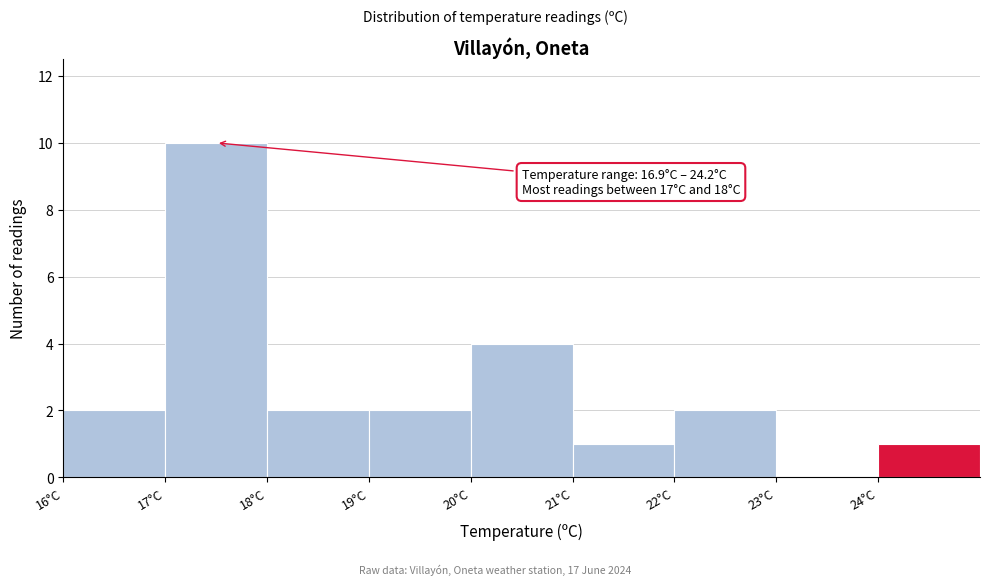

Which range on the x-axis has the tallest bar?

17 to 18